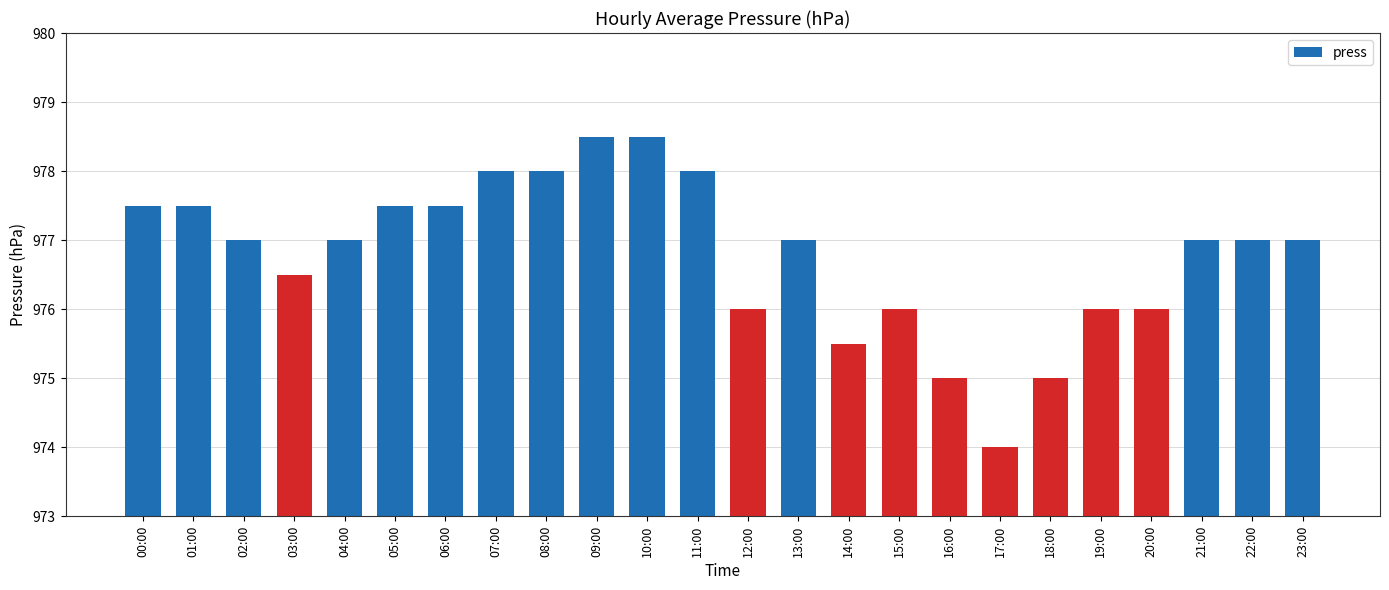

Is it true that the value at 13:00 is 385.3?

False